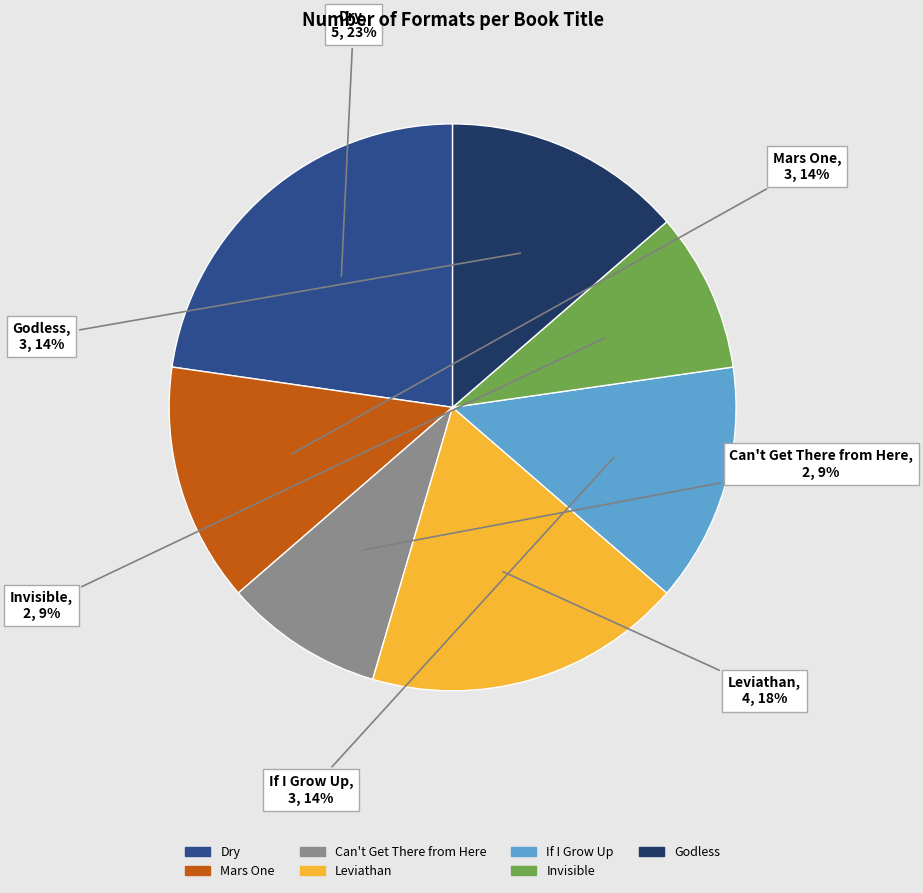

Is there any slice that represents more than half of the pie?

No